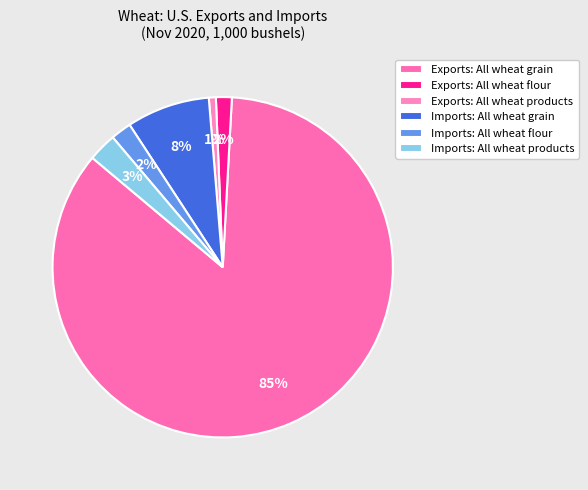

Does Imports: All wheat products account for over 50% of the chart?

No